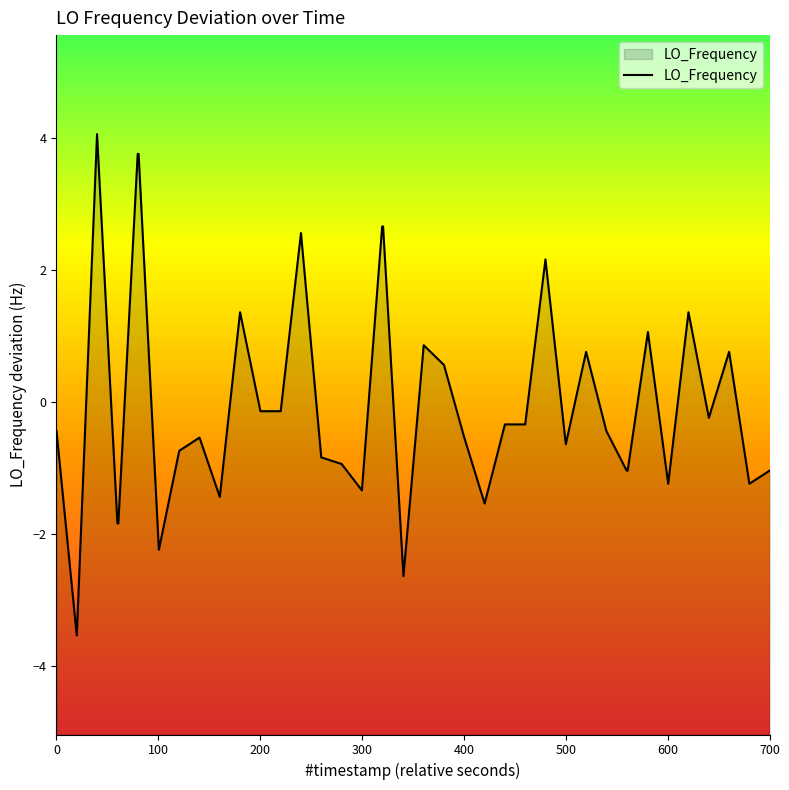

What is the difference between the maximum and minimum values?

7.6